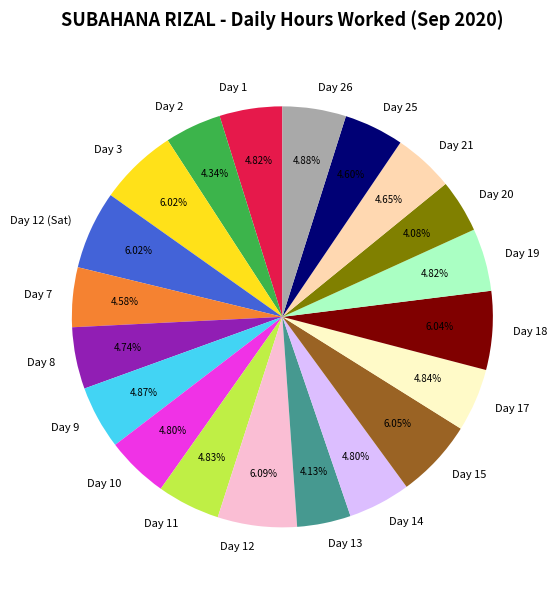

Is Day 19 the majority of the pie?

No